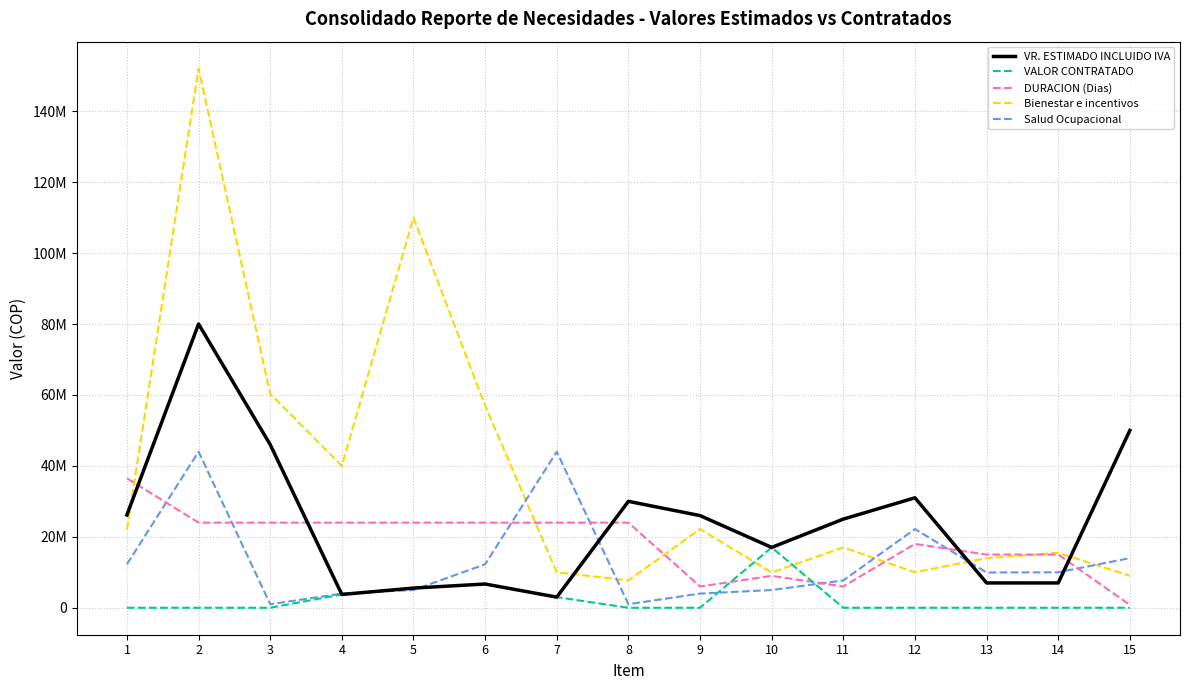

How many intersections are there between Salud Ocupacional and Bienestar e incentivos?

5